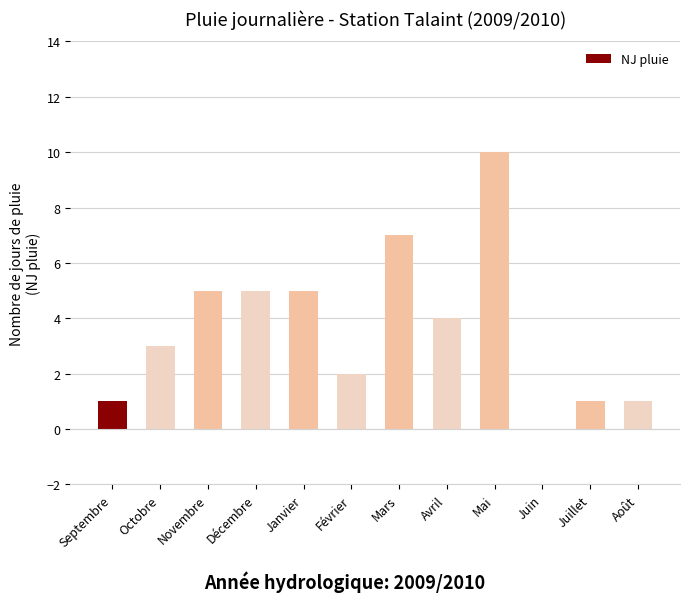

Reading left to right, list all the values displayed in this chart.

Septembre=1	Octobre=3	Novembre=5	Décembre=5	Janvier=5	Février=2	Mars=7	Avril=4	Mai=10	Juin=0	Juillet=1	Août=1